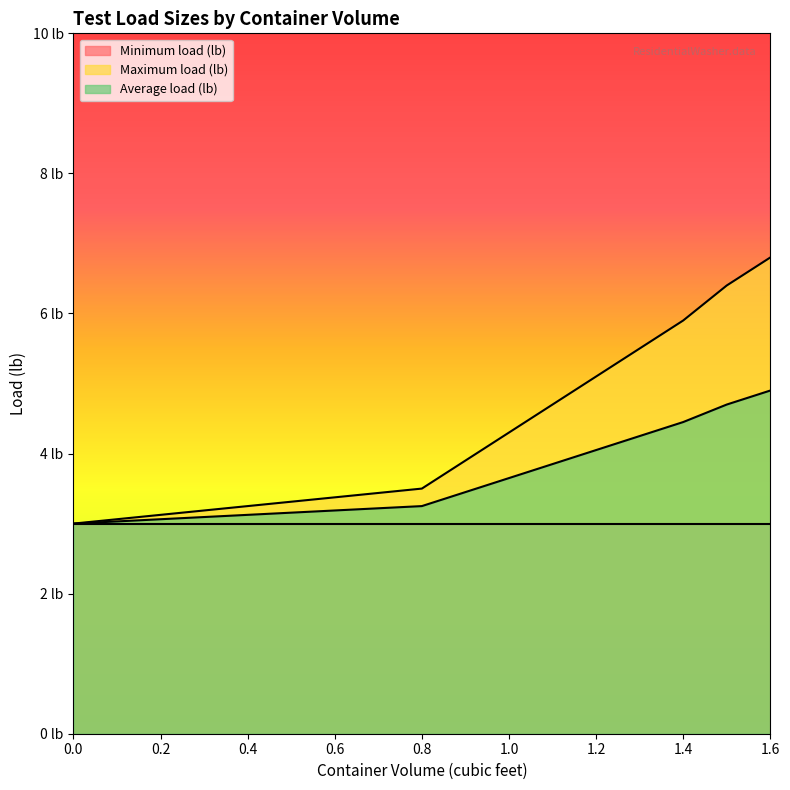

What position from the right is 1.2?

5